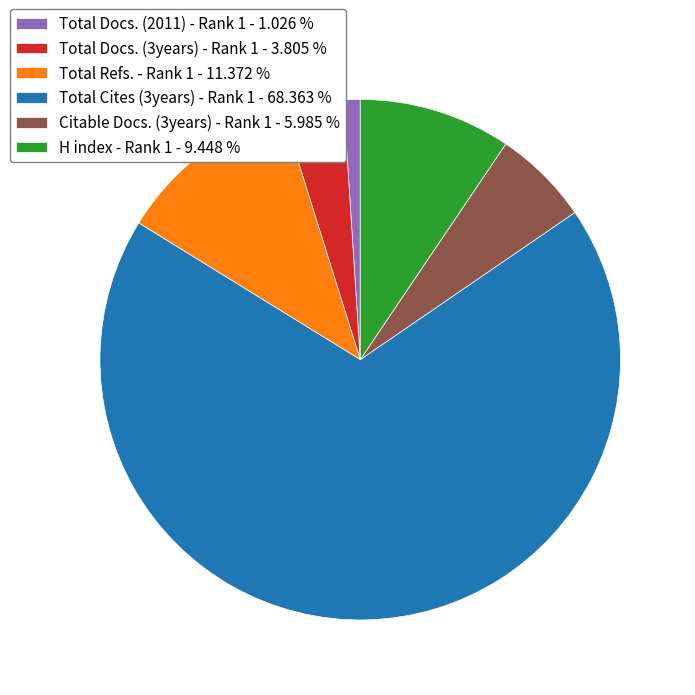

Rank the categories by value from highest to lowest.

Total Cites (3years) - Rank 1, Total Refs. - Rank 1, H index - Rank 1, Citable Docs. (3years) - Rank 1, Total Docs. (3years) - Rank 1, Total Docs. (2011) - Rank 1